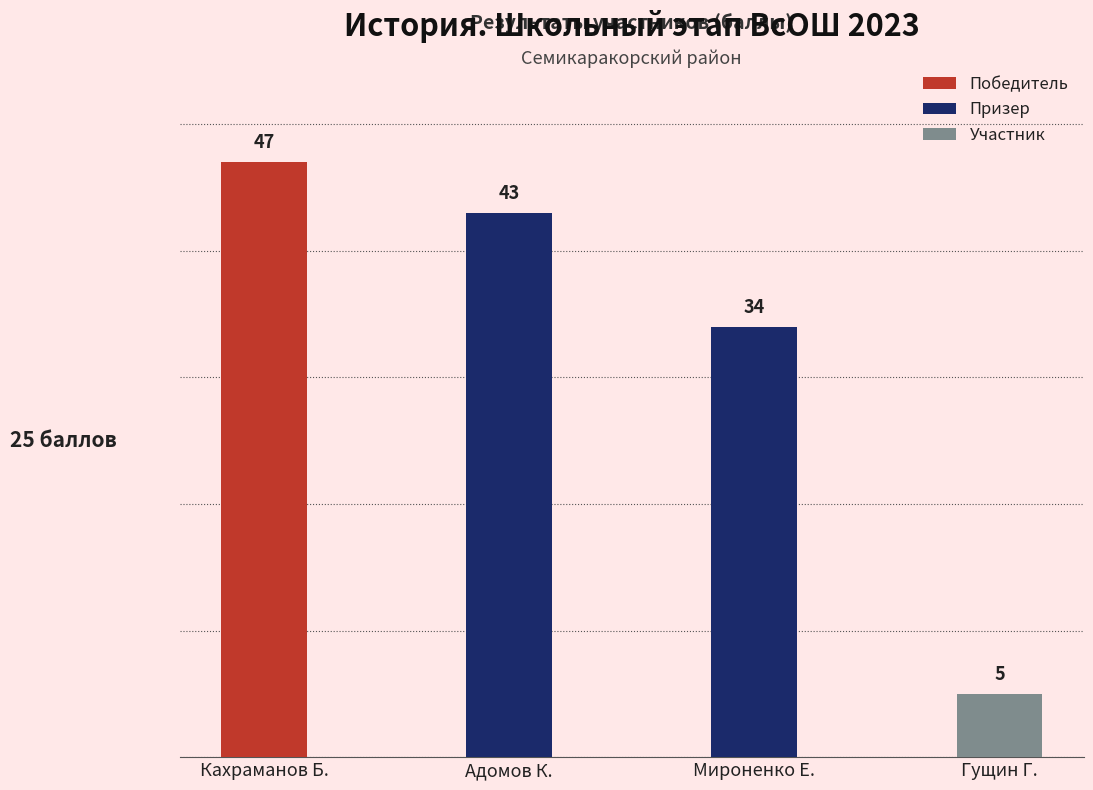

True or false: Призер has a value of 23 at Мироненко Е..

False